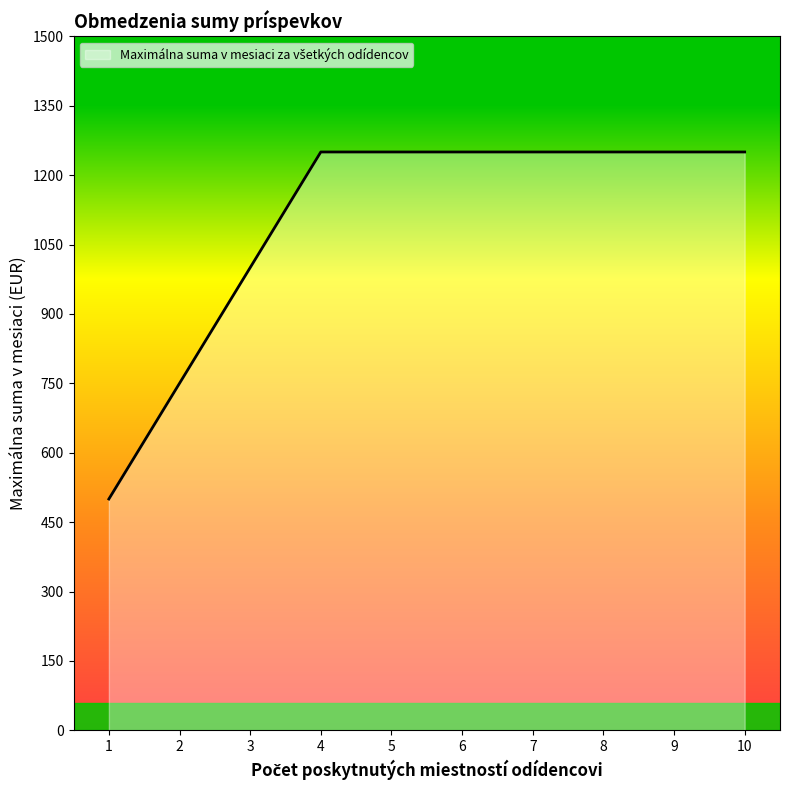

What is the average value?

1100